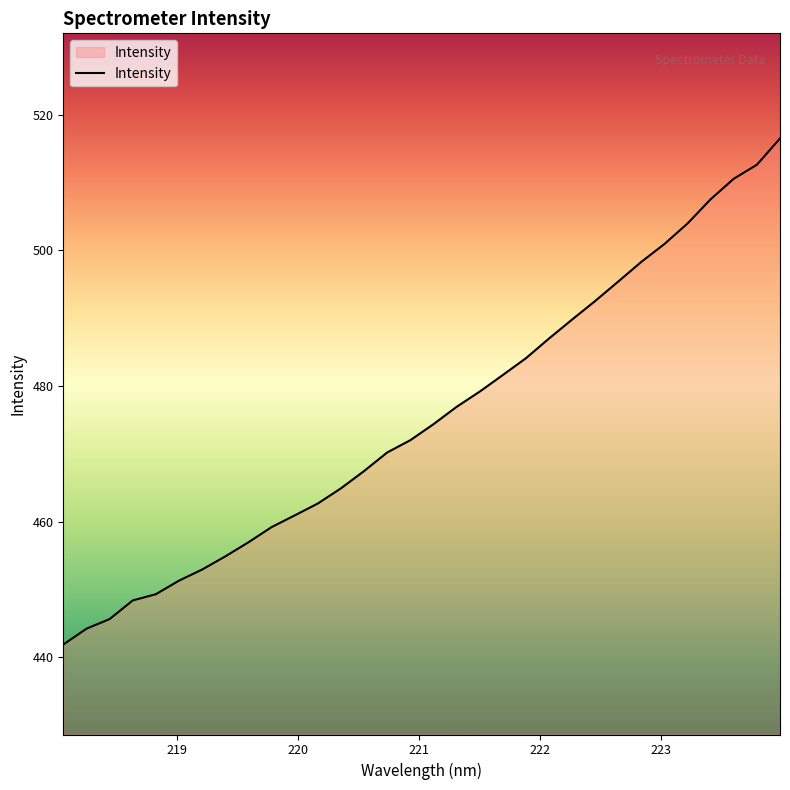

What is the greatest value displayed?

516.5